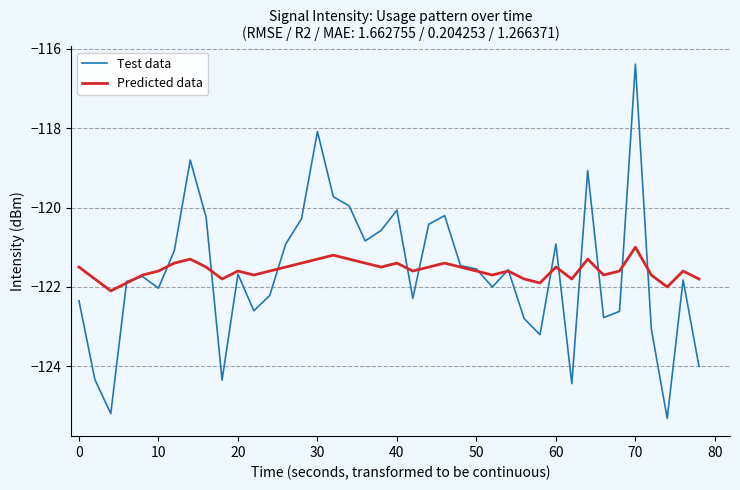

What is the greatest value displayed?

-116.4